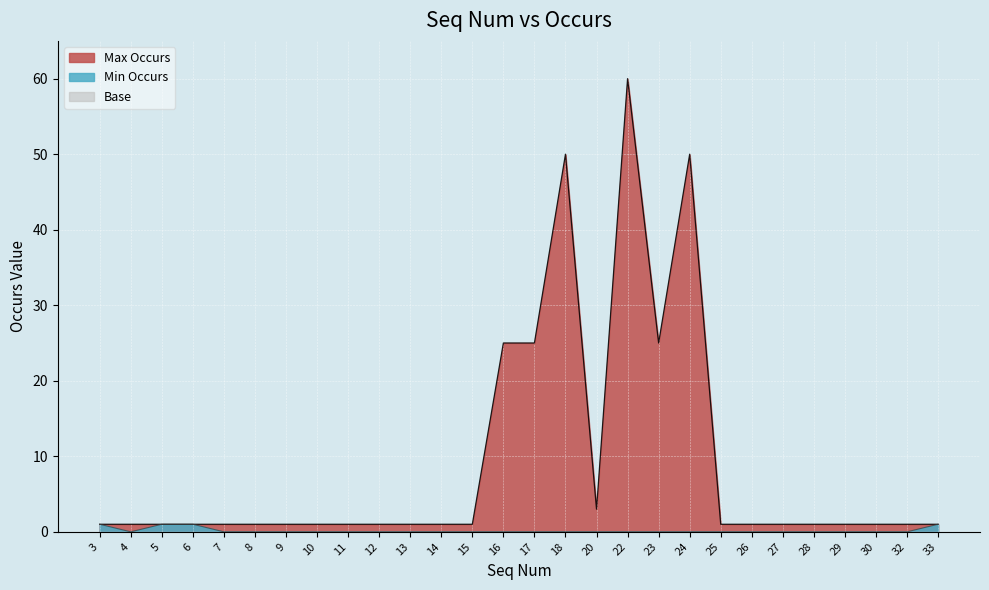

Does the chart display data point markers on the line(s)?

No